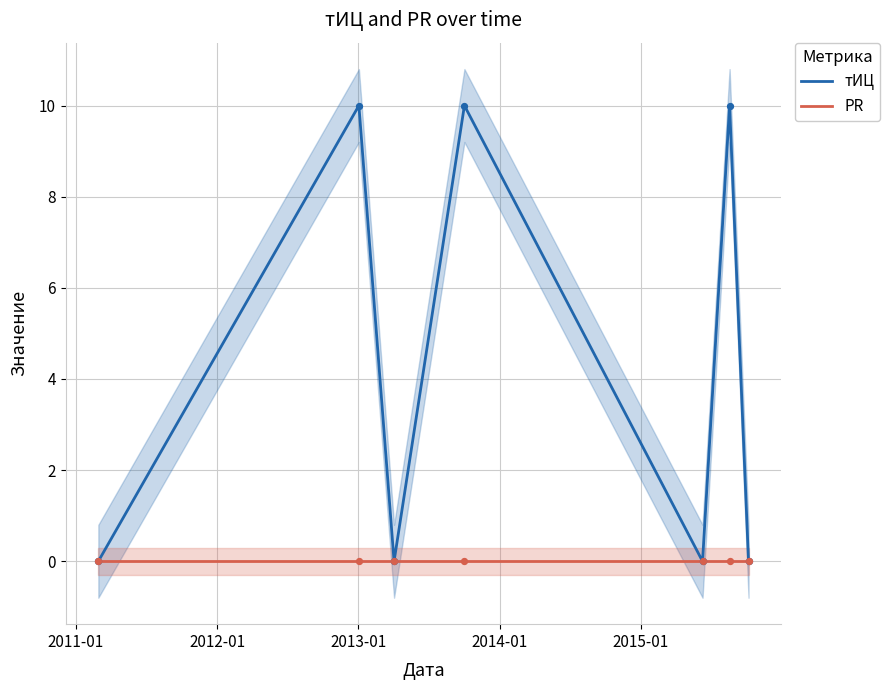

What are all the series names shown in the legend?

тИЦ, PR